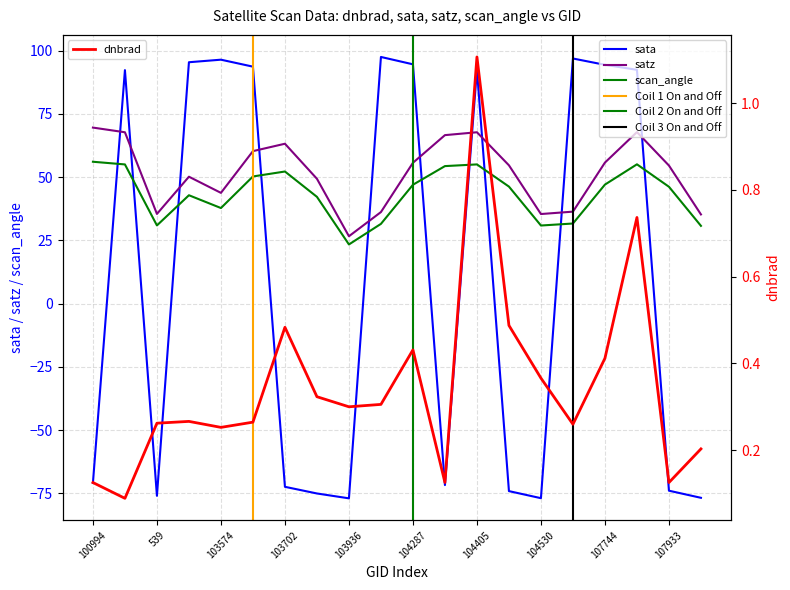

True or false: dnbrad has more than 2 points higher than both neighbors.

True